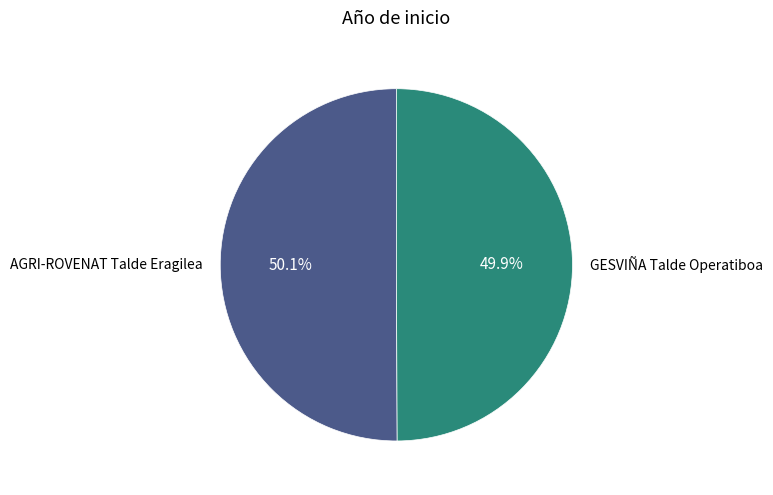

Approximately how many times larger is the value at AGRI-ROVENAT Talde Eragilea compared to GESVIÑA Talde Operatiboa?

1.0